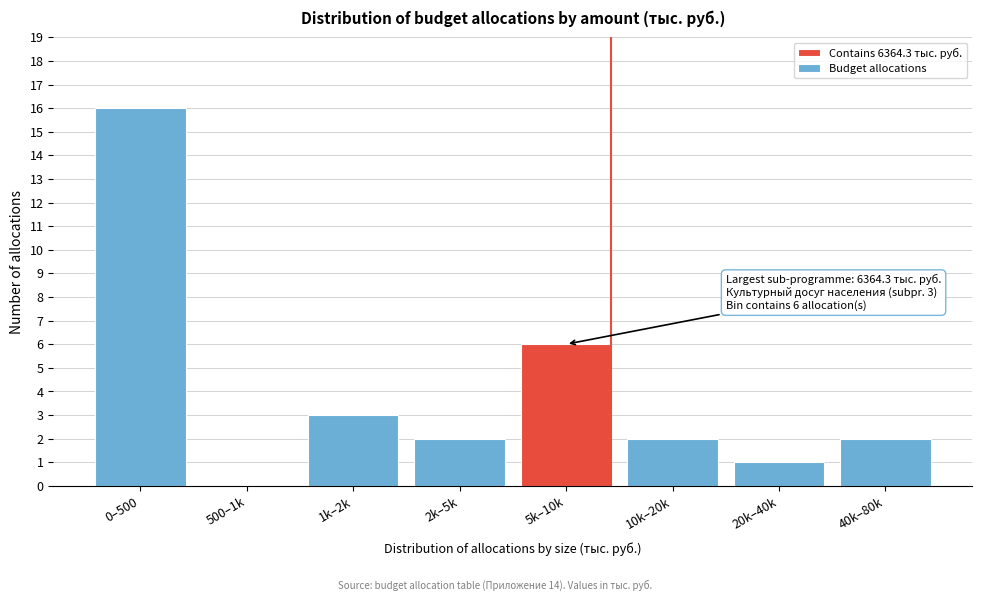

Reading left to right, list all the values displayed in this chart.

0–500=16	500–1k=0	1k–2k=3	2k–5k=2	5k–10k=6	10k–20k=2	20k–40k=1	40k–80k=2